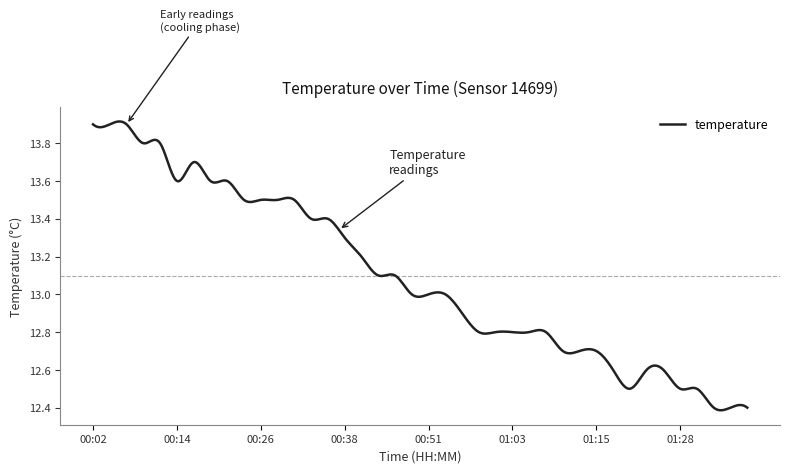

True or false: the data has more than 2 interior local peaks.

True